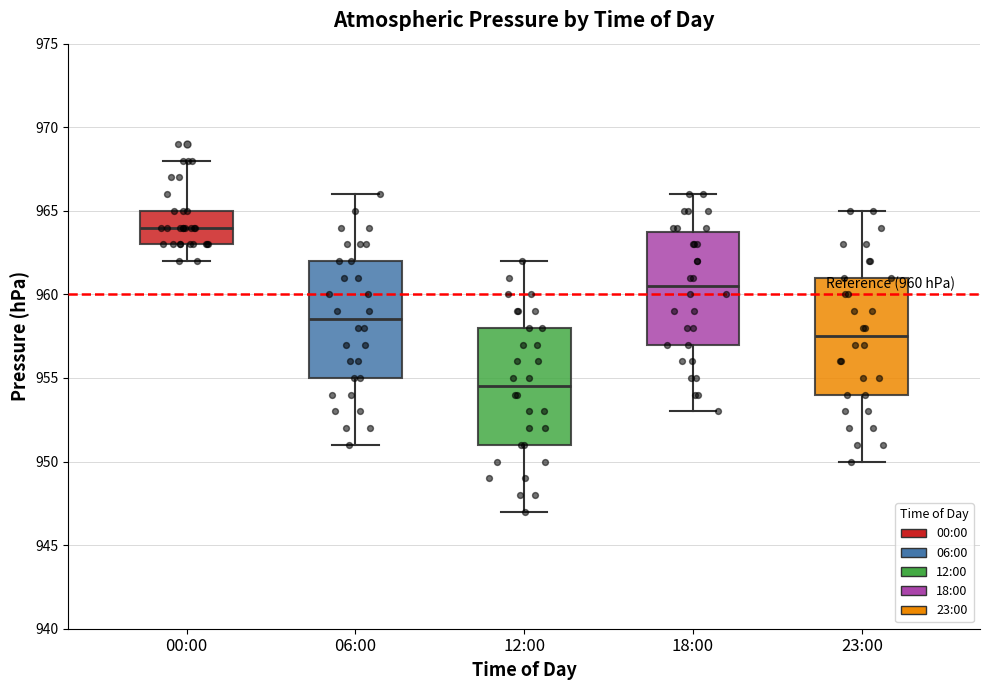

Which box has the highest median line?

00:00